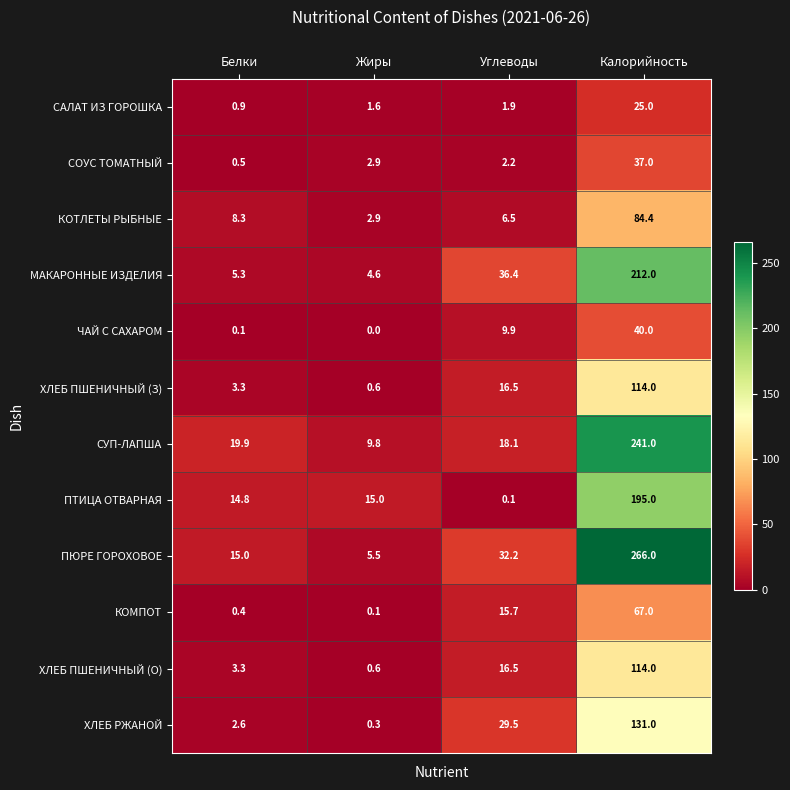

The value of ПТИЦА ОТВАРНАЯ at Жиры is 15.0. True or false?

True